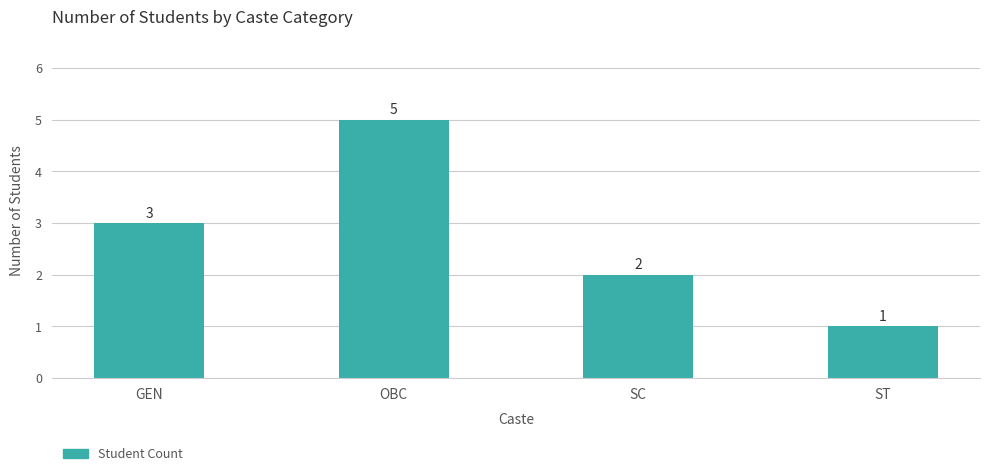

What is the label of the 1st bar from the left?

GEN